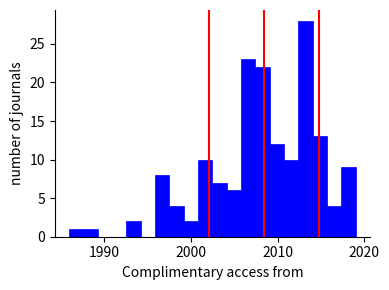

Read against the x-axis, roughly where is the centre of the tallest bar?

2013